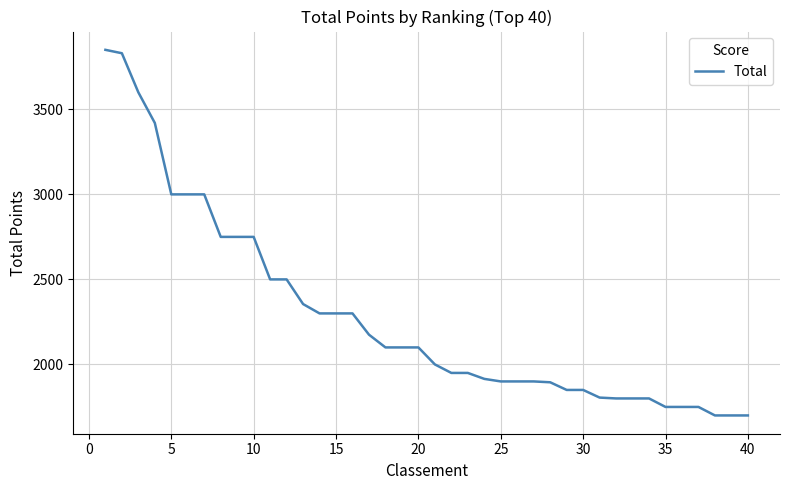

What is the maximum value shown in the chart?

3850